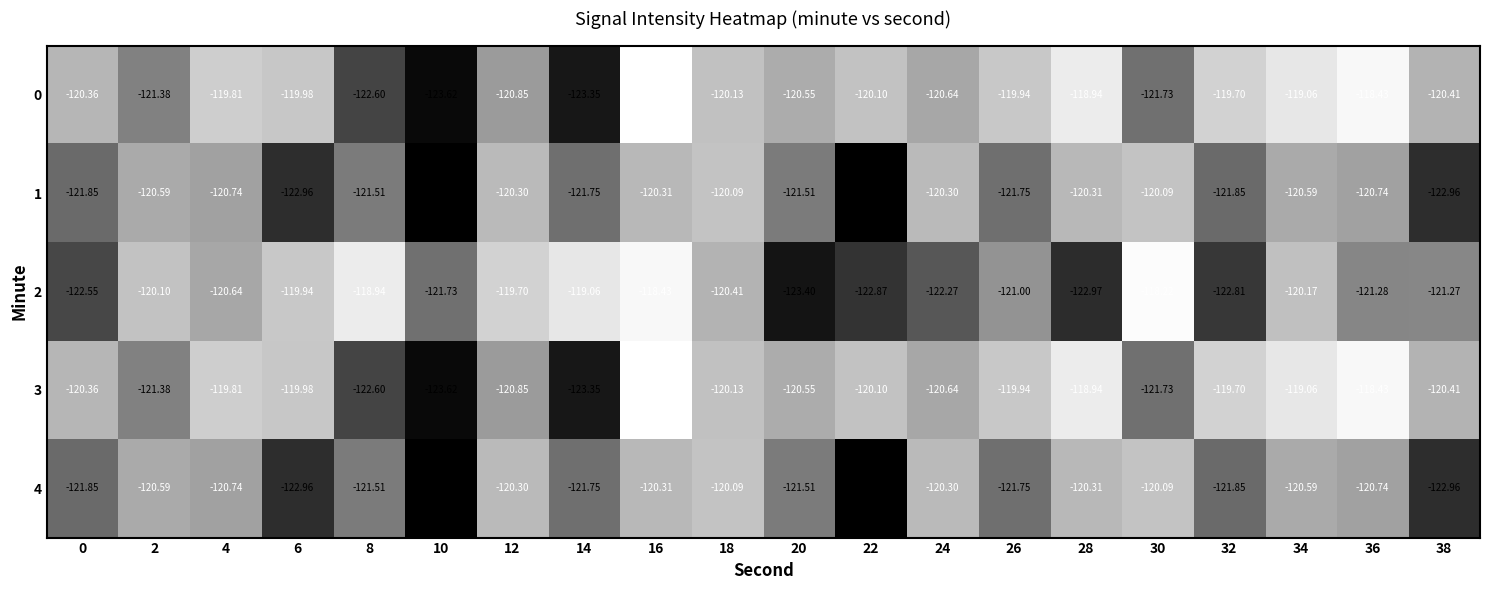

Is the value of 1 at 34 greater than the value of 0 at 30?

Yes